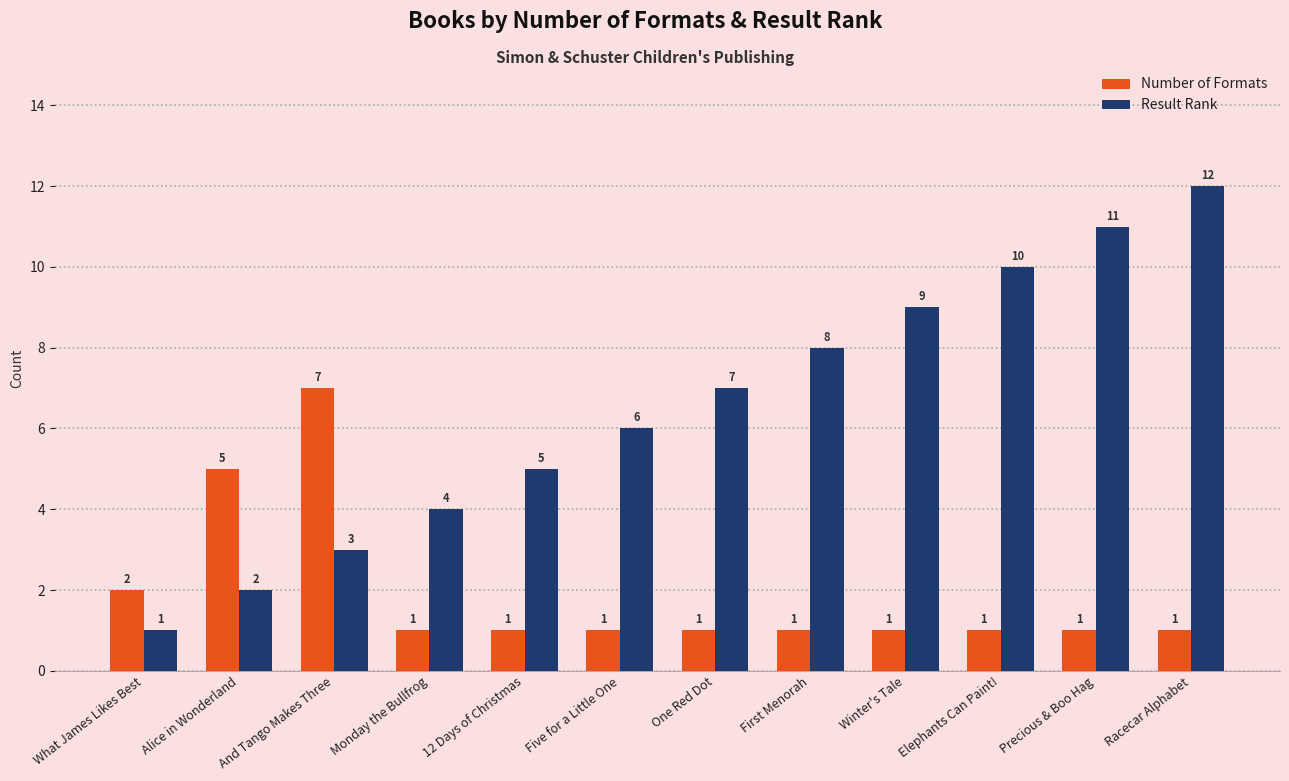

What is the smallest value displayed?

1